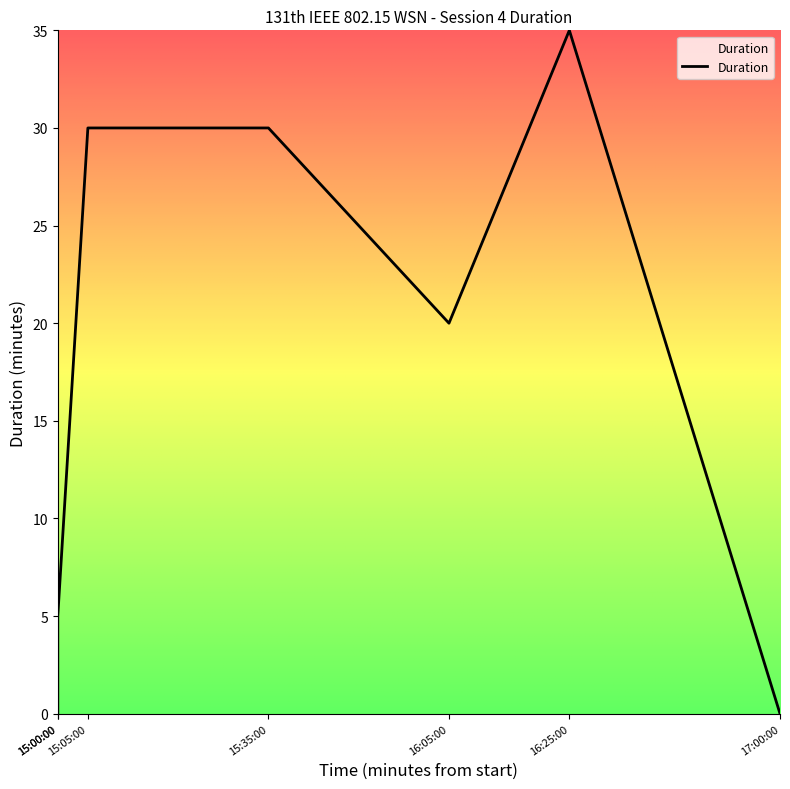

Reading left to right, extract all data points from this chart.

15:00:00=0	15:00:00=5	15:05:00=30	15:35:00=30	16:05:00=20	16:25:00=35	17:00:00=0